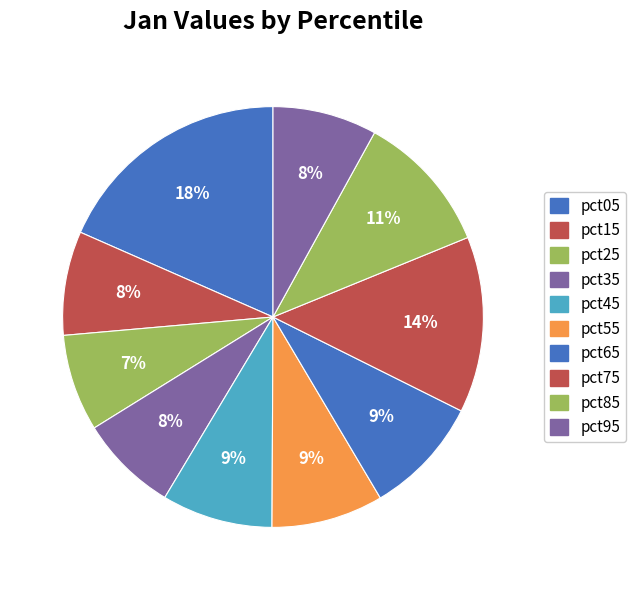

To the nearest percent, what portion does pct85 represent?

11%